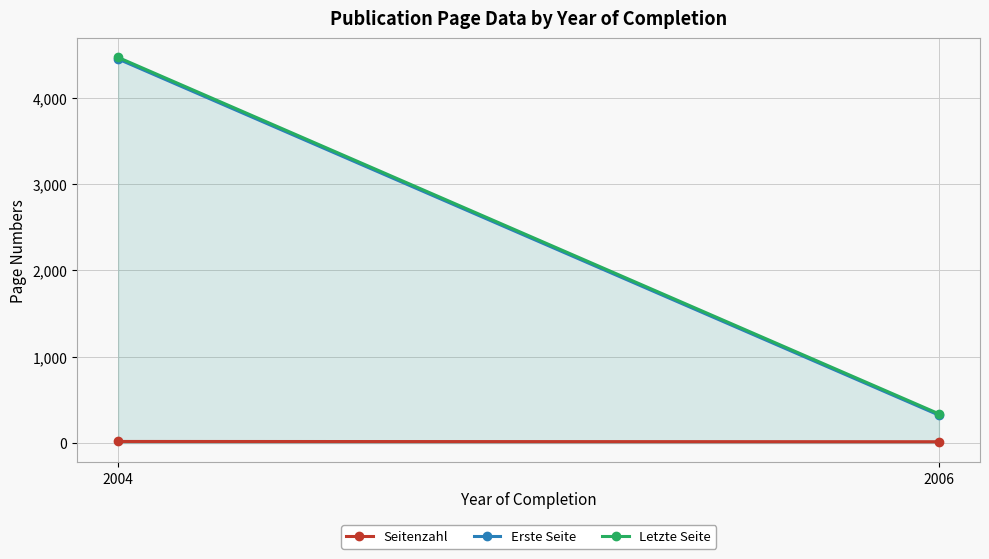

Does the chart have visible grid lines?

Yes